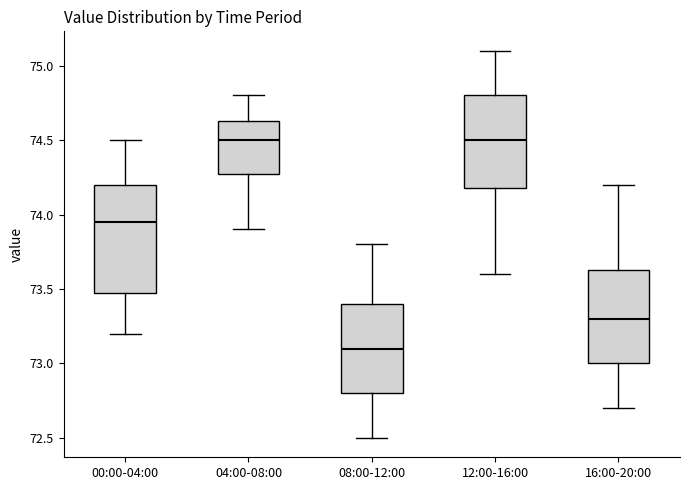

Where is the lower edge of the box for 12:00-16:00 on the y-axis? The values are not printed on the chart, so give them approximately, as read against the axis.

74.20